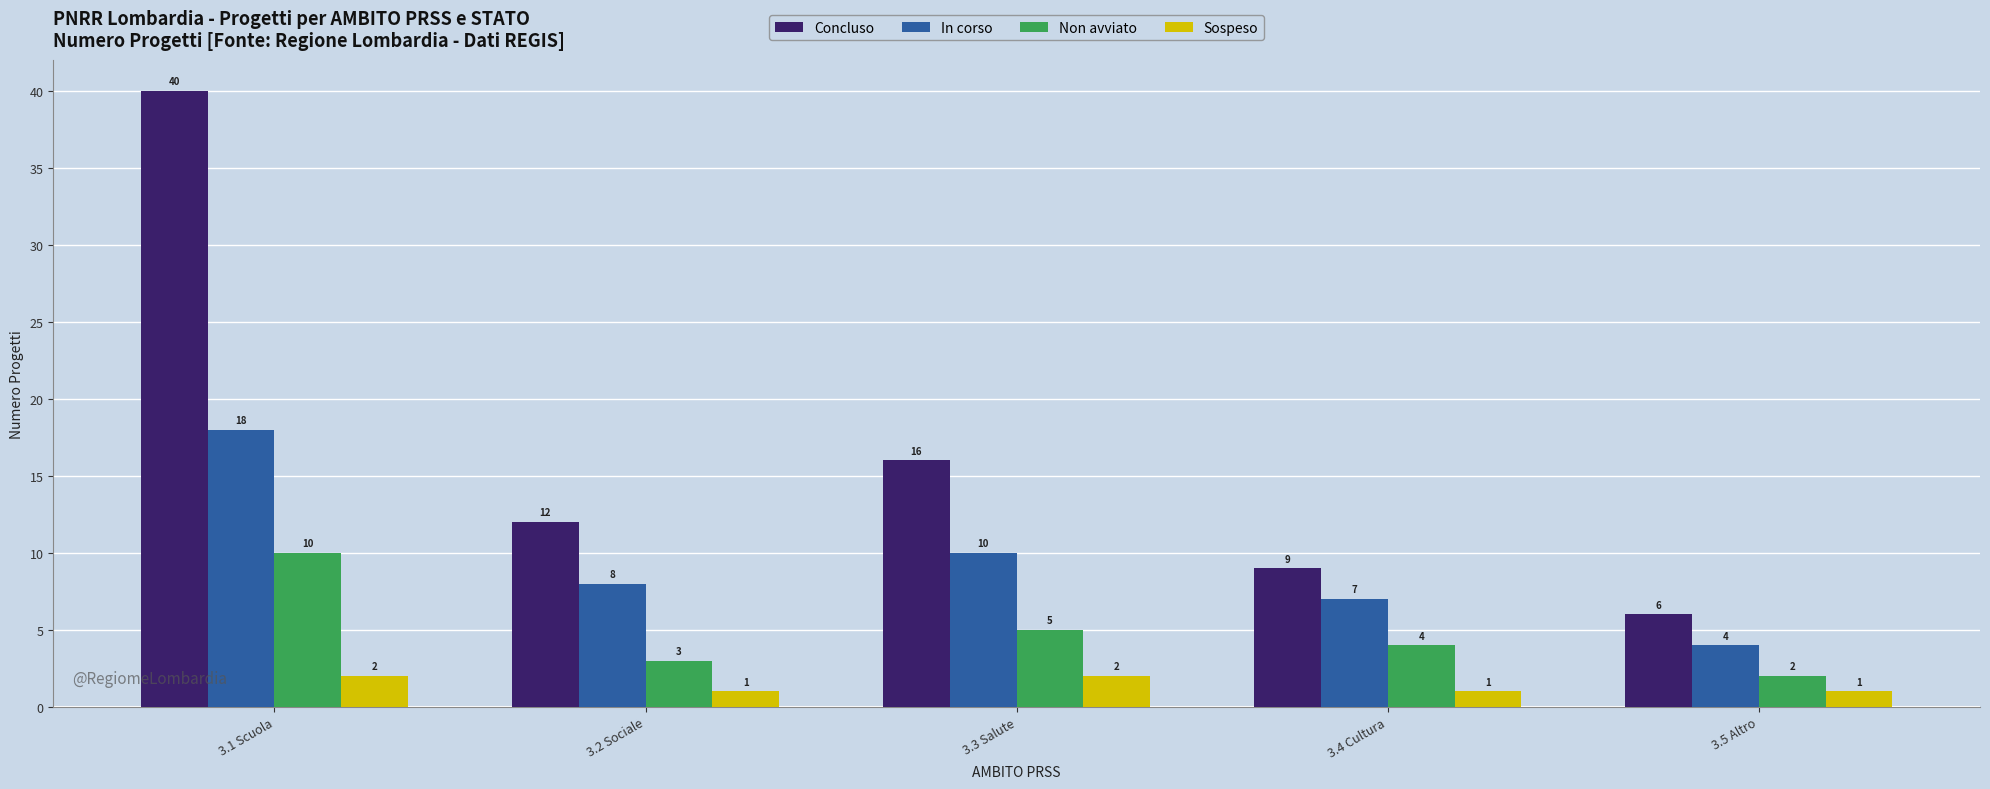

How many distinct data groups are displayed?

4